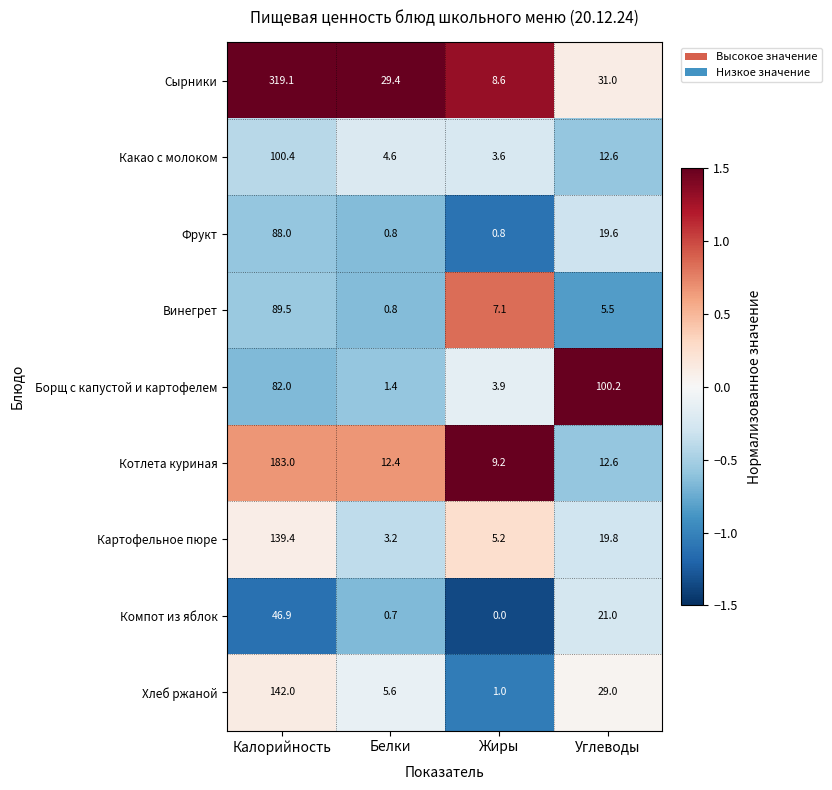

The Котлета куриная series shows 12.4 at Белки. True or false?

True